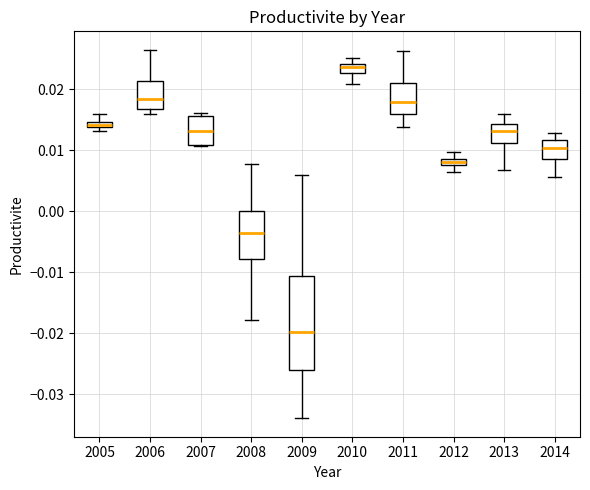

Which box has the highest median line?

2010